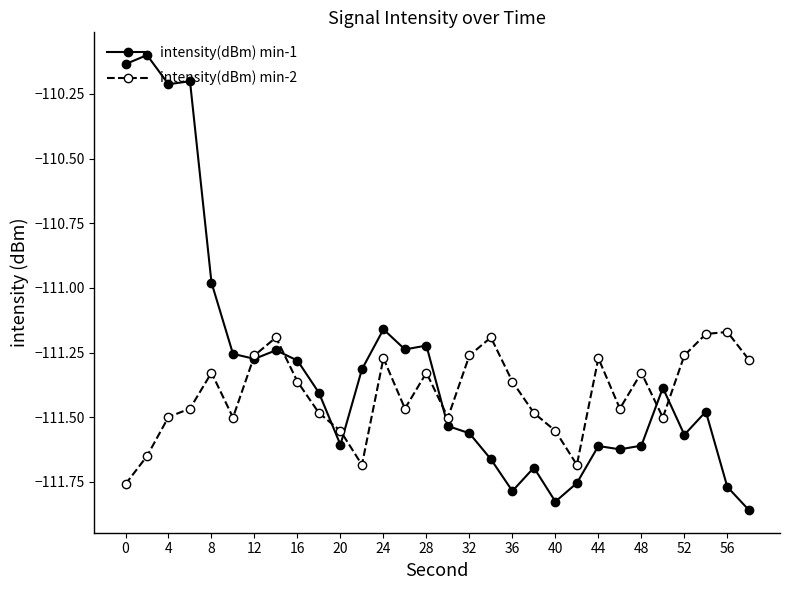

Rank the series by their average value, from lowest to highest.

intensity(dBm) min-2, intensity(dBm) min-1